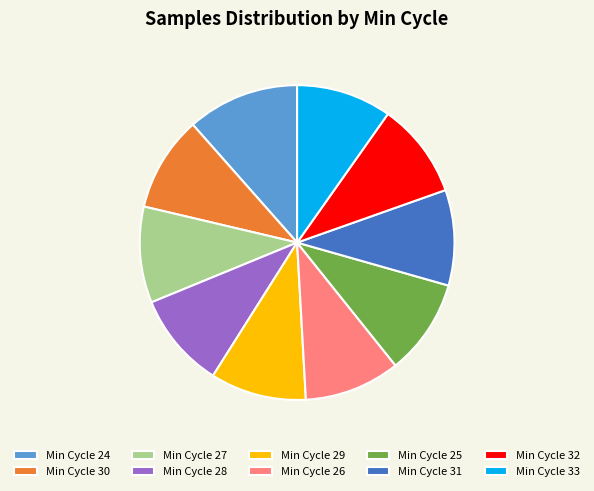

What is the ratio of the value at Min Cycle 28 to the value at Min Cycle 31?

1.0